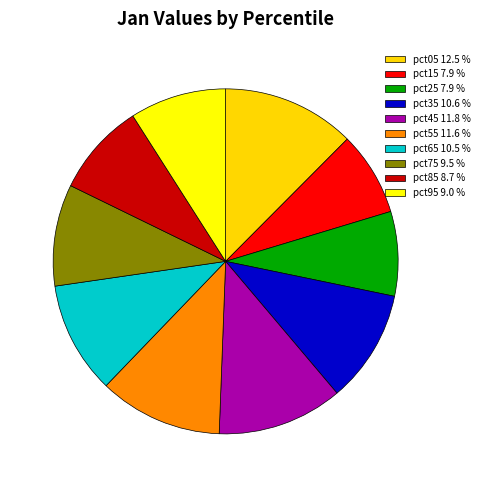

True or false: pct15 accounts for 1% of the total.

False